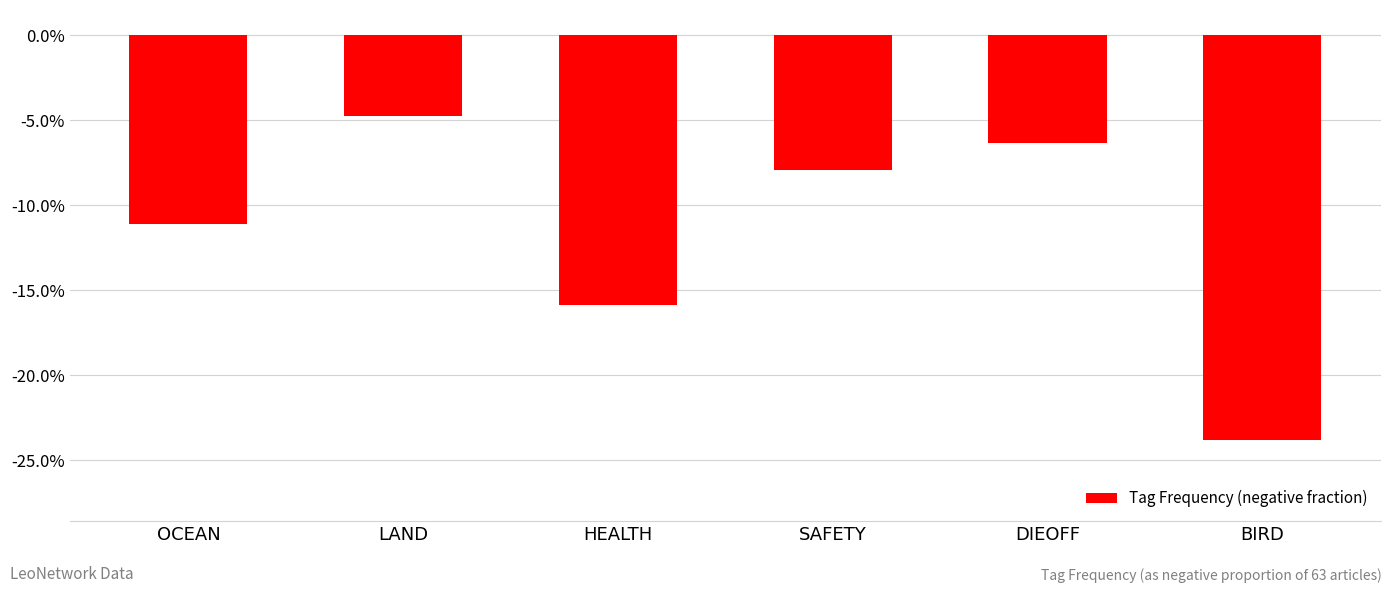

Does the chart contain any negative values?

Yes